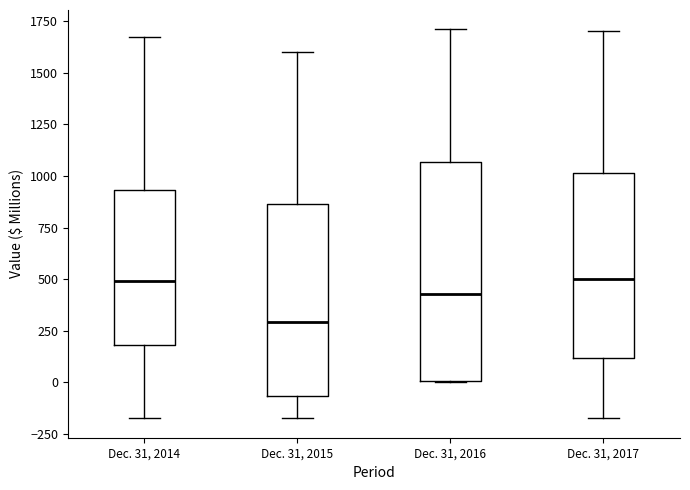

Reading left to right, transcribe this box plot: for each box, give where its median line is, the range the box spans, and where its two whiskers end, as read against the y-axis. The values are not printed on the chart, so give them approximately, as read against the axis.

Dec. 31, 2014: median 500, box 200 to 950, whiskers -150 to 1700
Dec. 31, 2015: median 300, box -50 to 850, whiskers -150 to 1600
Dec. 31, 2016: median 450, box 0 to 1050, whiskers 0 to 1700
Dec. 31, 2017: median 500, box 100 to 1000, whiskers -150 to 1700